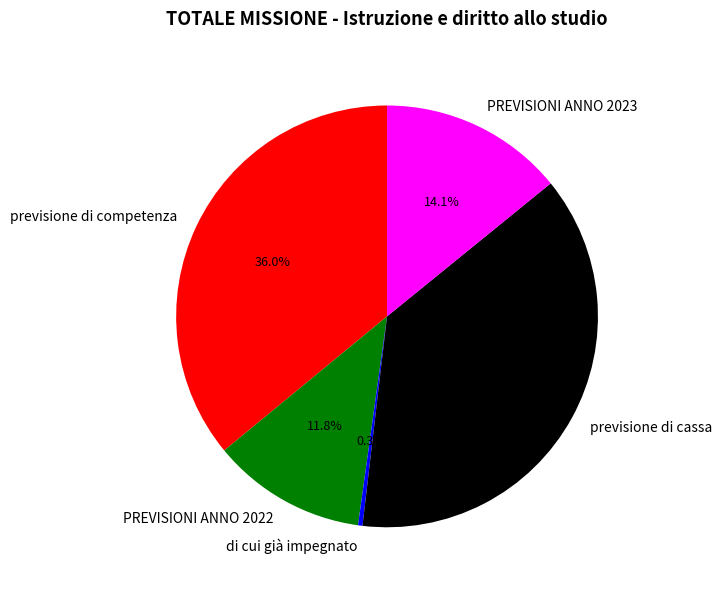

Which category has the smallest portion of the pie?

di cui già impegnato